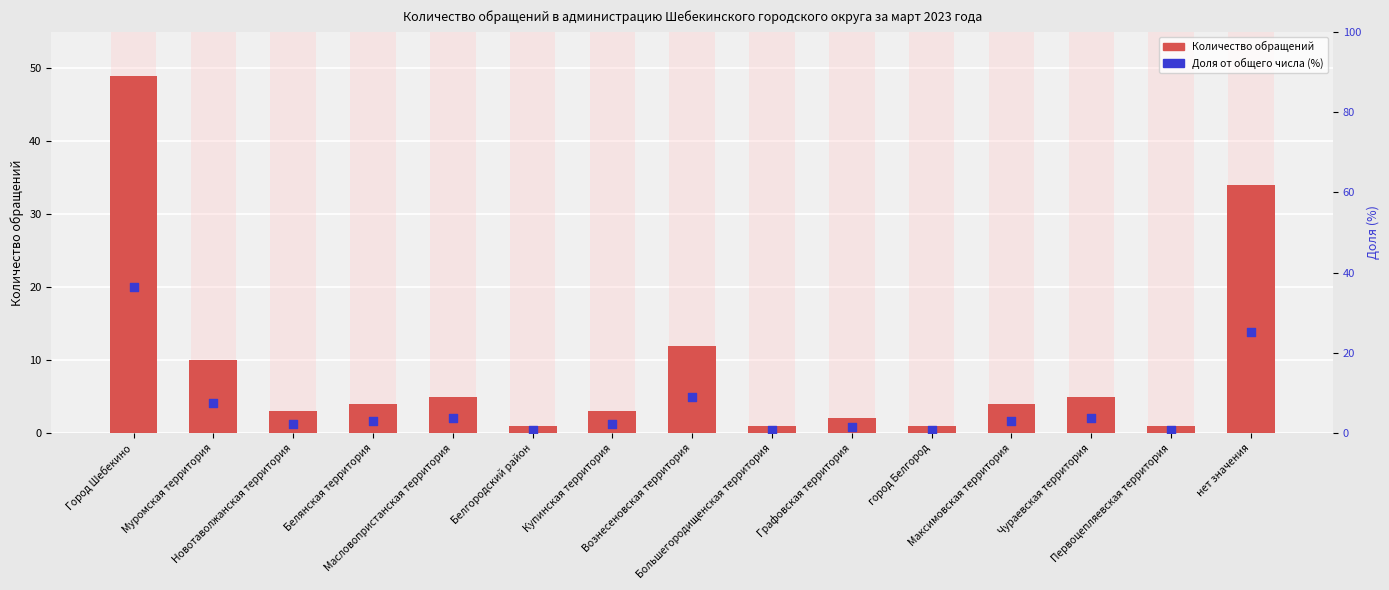

Which series reaches the maximum Y coordinate?

Количество обращений